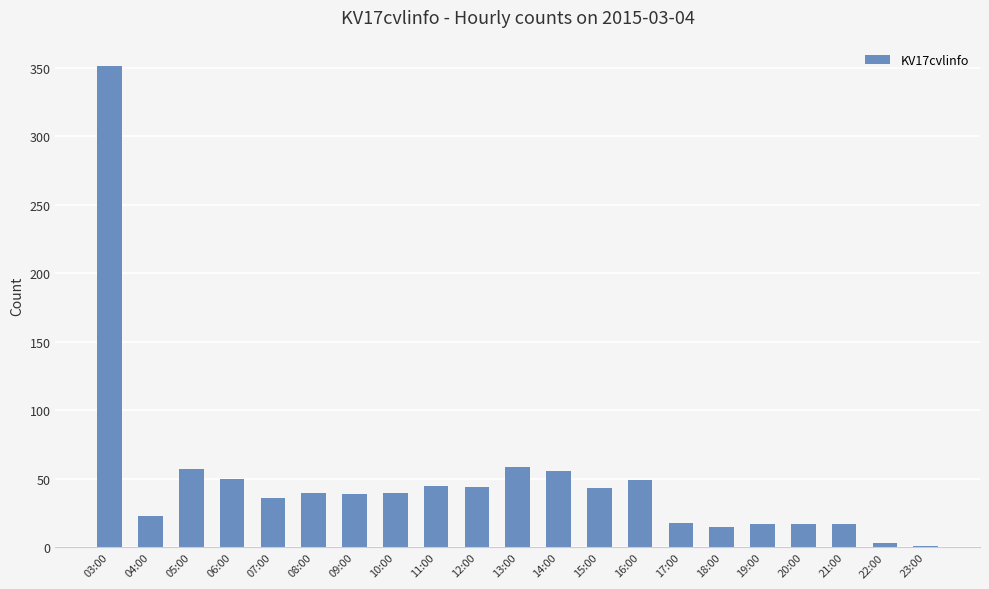

What is the maximum value shown in the chart?

351